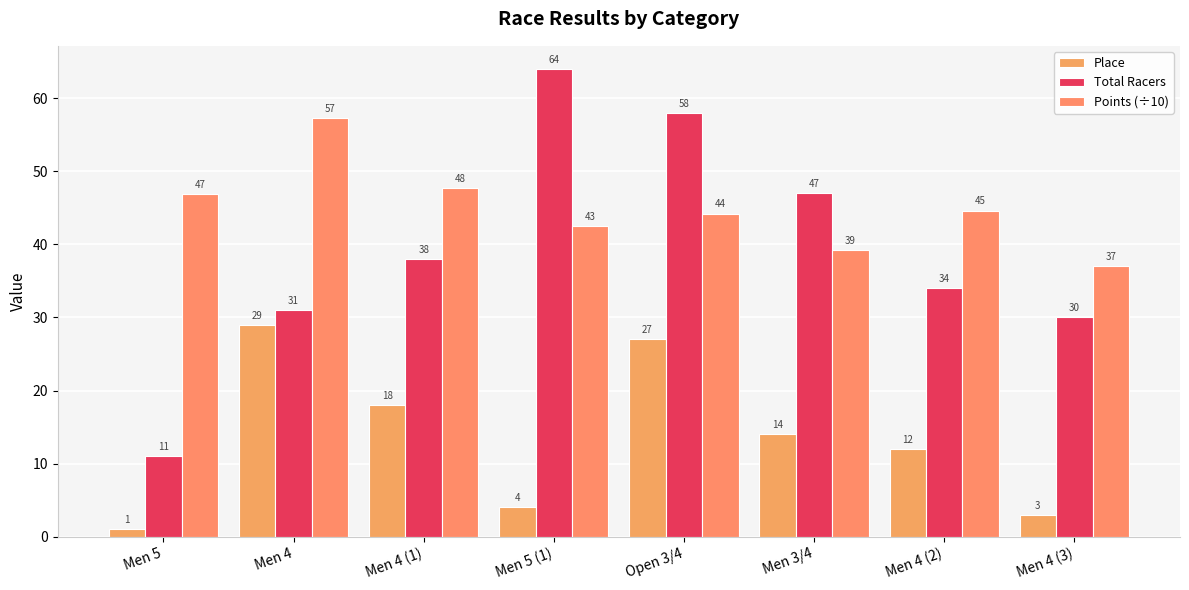

List the series in order of their peak value, lowest first.

Place, Points (÷10), Total Racers